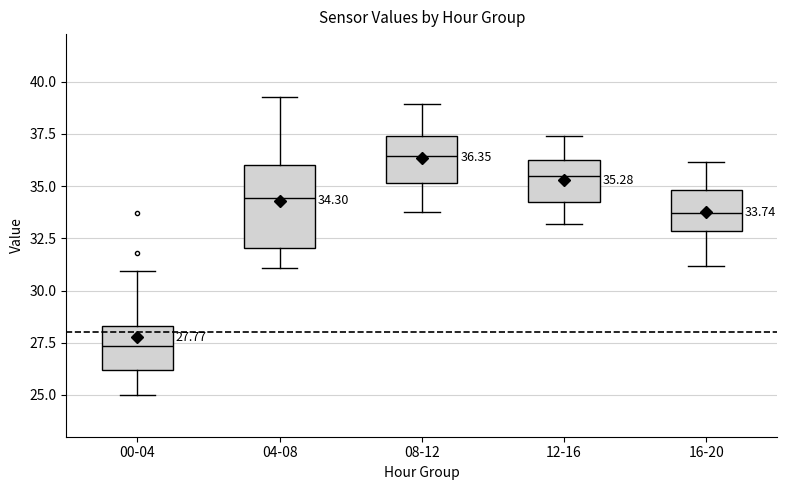

Which box's median line is the highest?

08-12